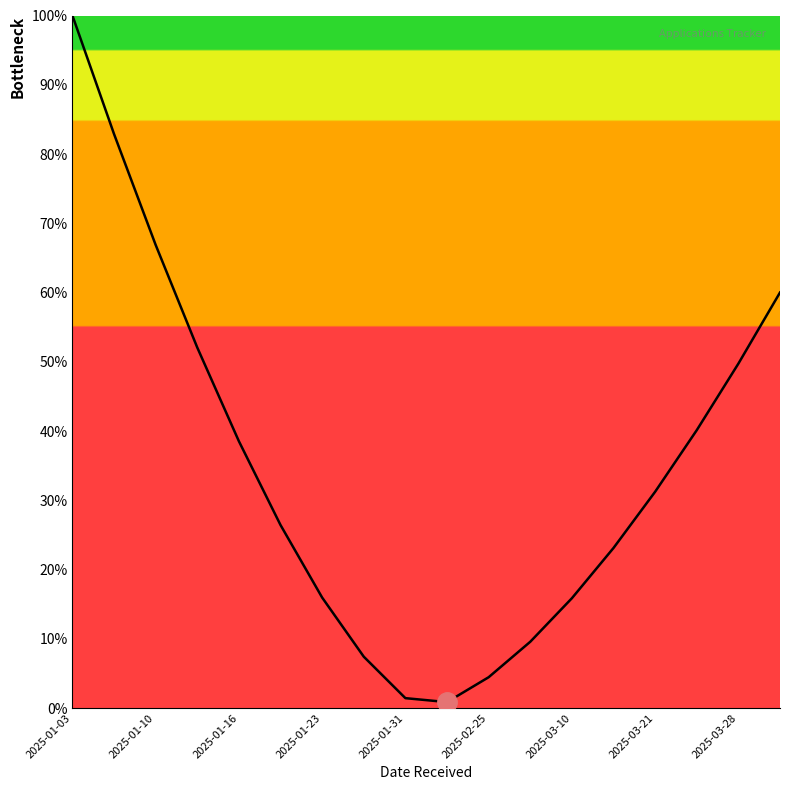

What is the difference between the maximum and minimum values?

99.1